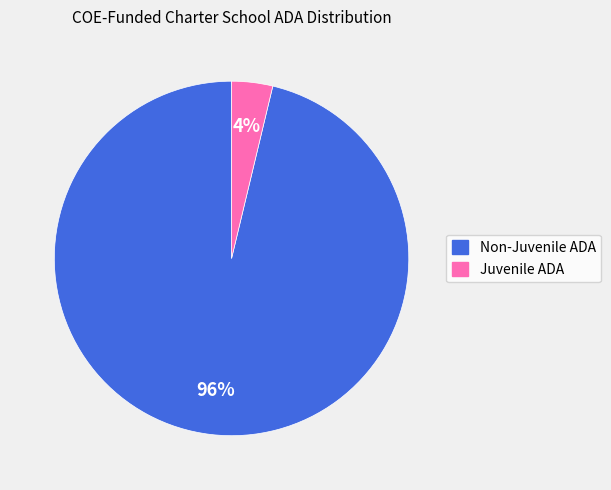

The Juvenile ADA slice represents 4% of the pie. True or false?

True